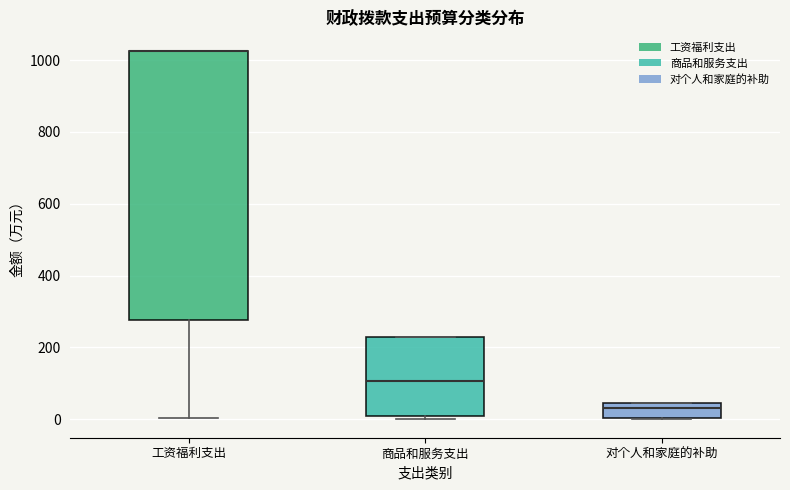

Which box is the tallest, from its lower edge to its upper edge?

工资福利支出